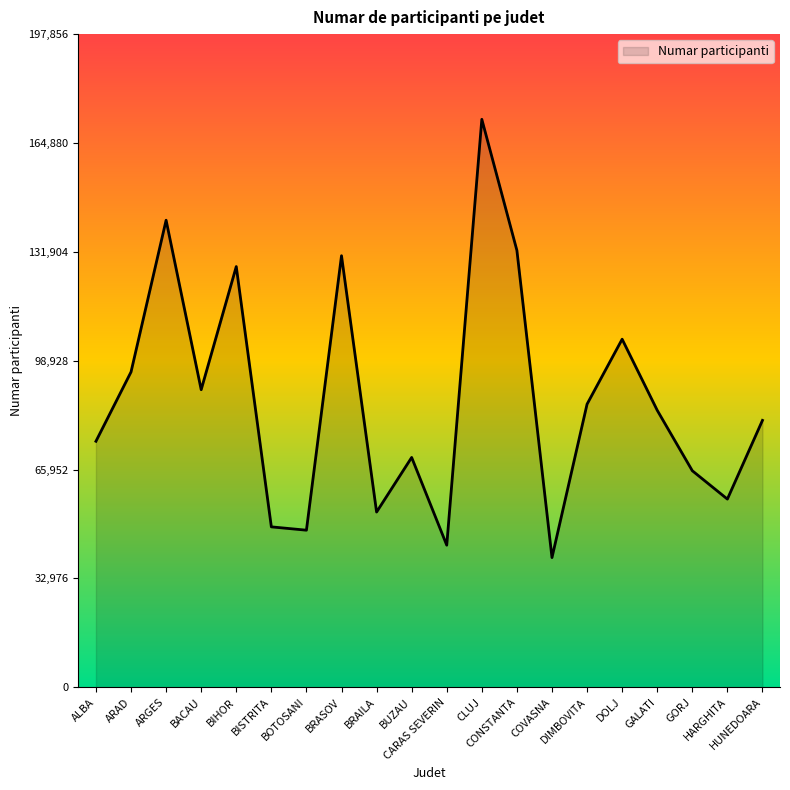

What is the change in value from CONSTANTA to GALATI?

-48429